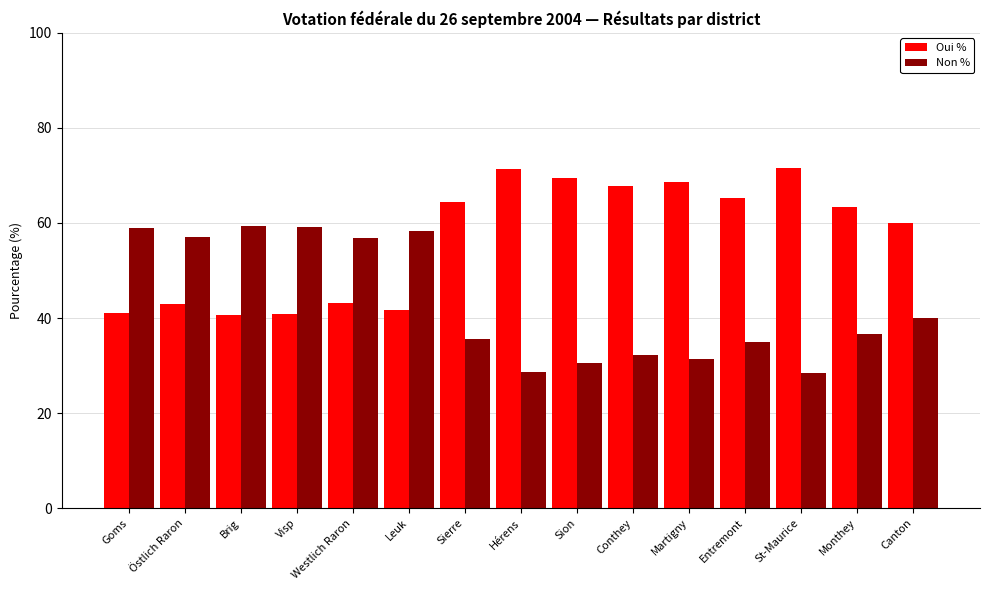

What is the label of the 4th bar from the right?

Entremont